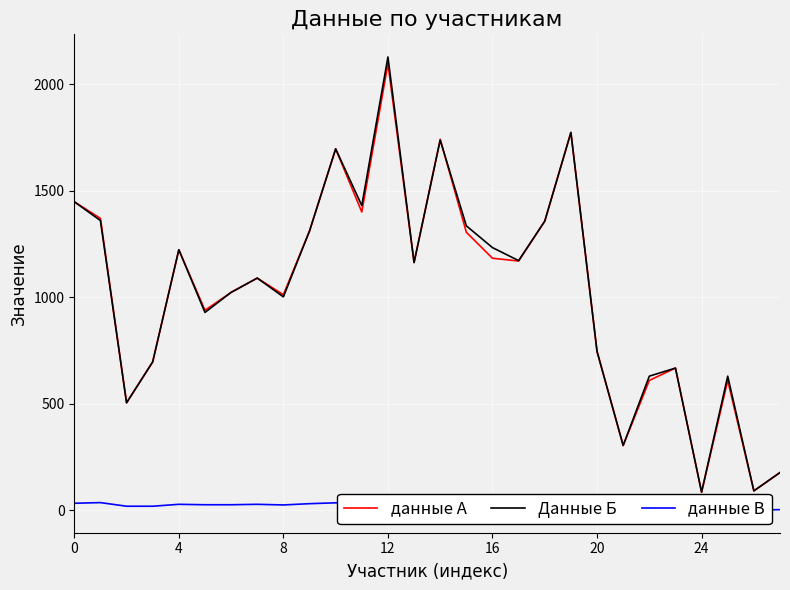

True or false: данные А and данные В intersect in this chart.

False